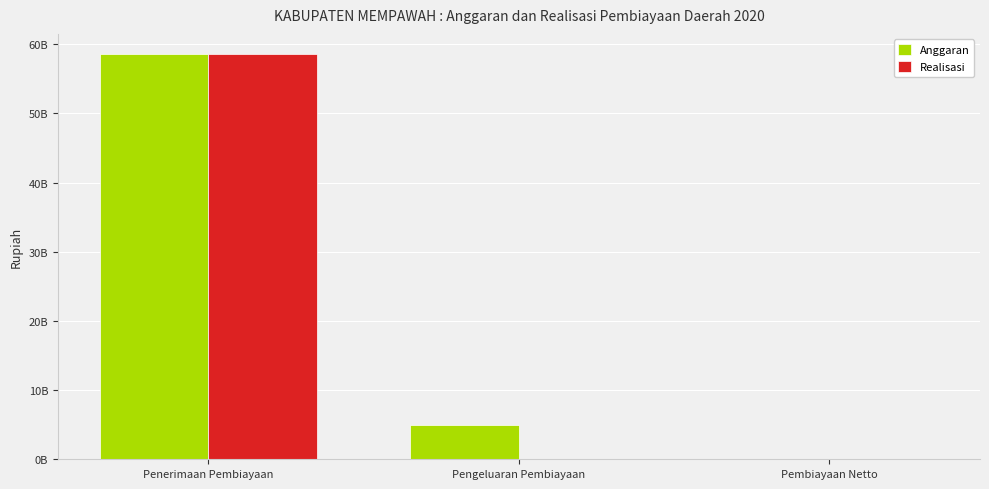

The value of Realisasi at Penerimaan Pembiayaan is 31591513873.3. True or false?

False